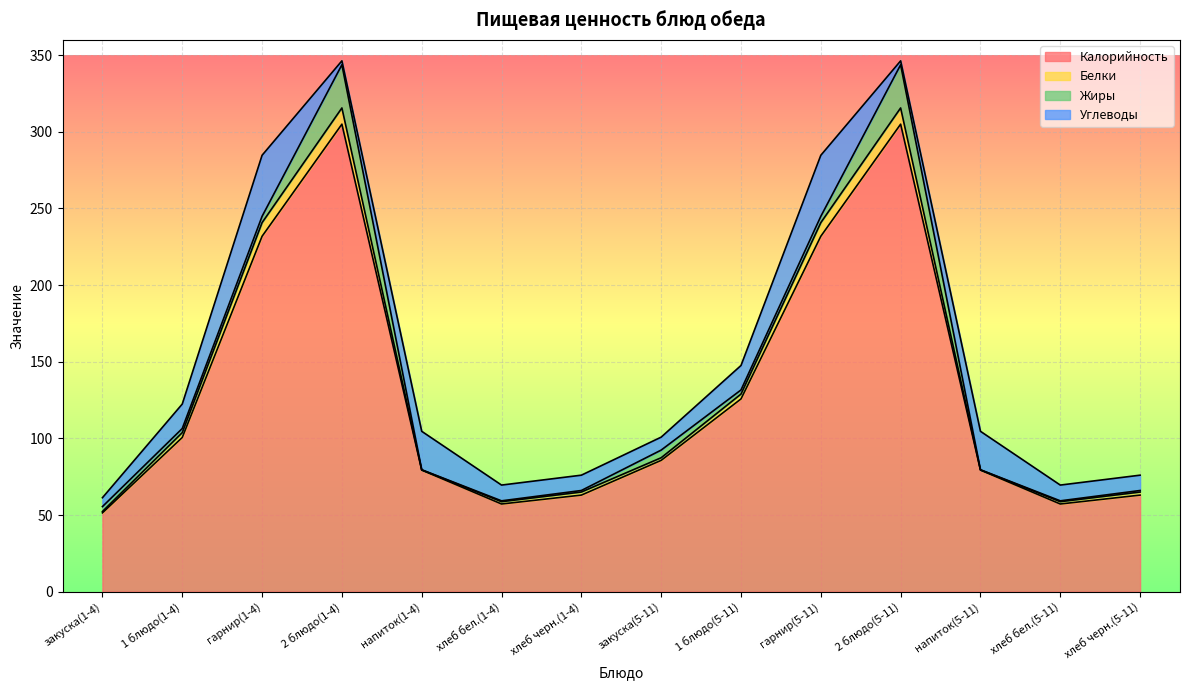

What position from the right is закуска(5-11)?

7